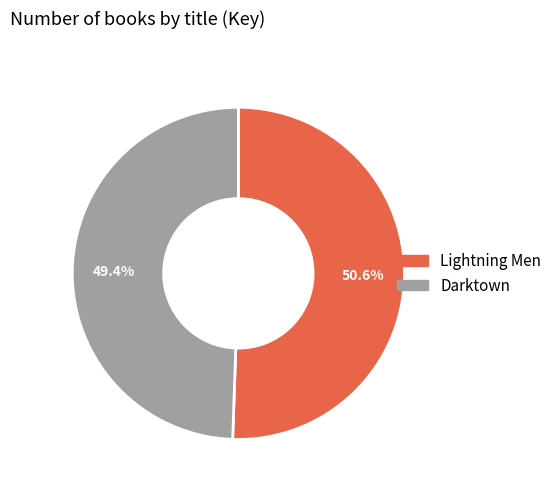

Rank the categories by value from lowest to highest.

Darktown, Lightning Men